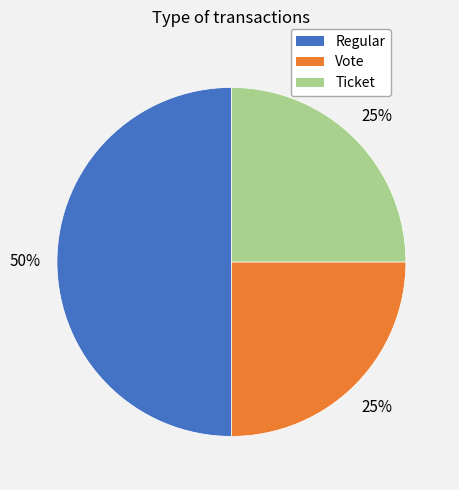

Does Vote represent more than half of the total?

No